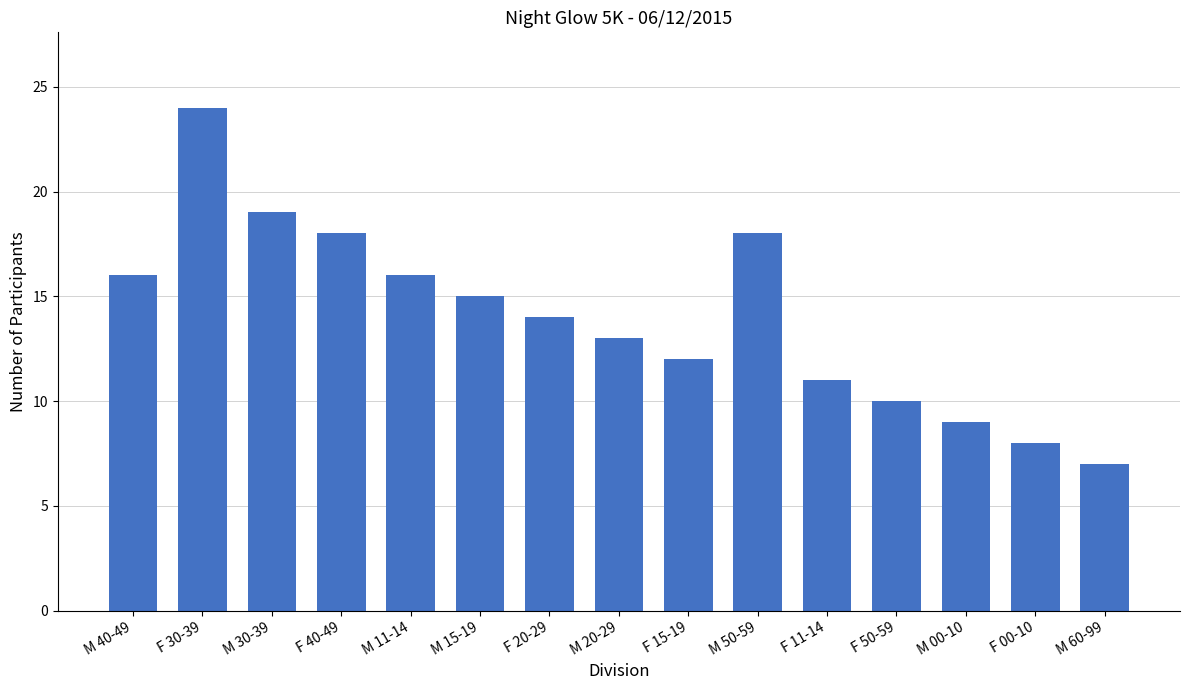

What is the difference between the maximum and minimum values?

17